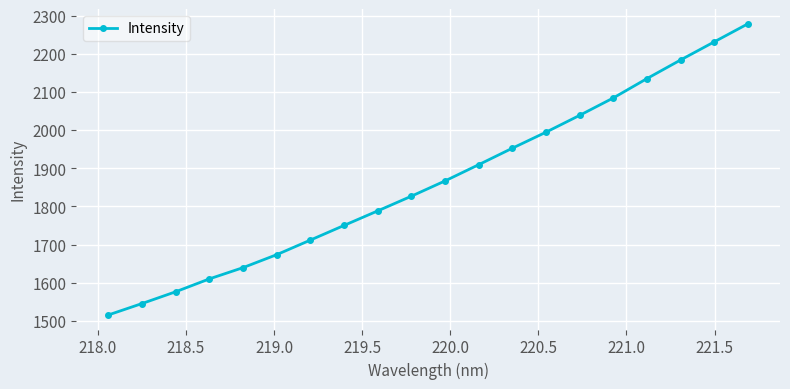

What is the greatest value displayed?

2279.0